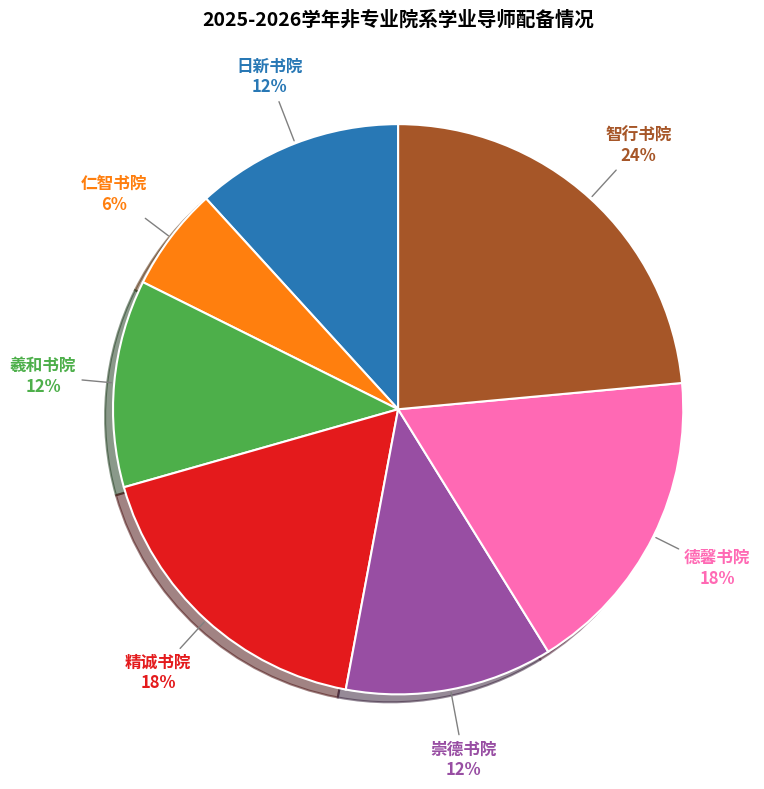

Which slice is the largest?

智行书院